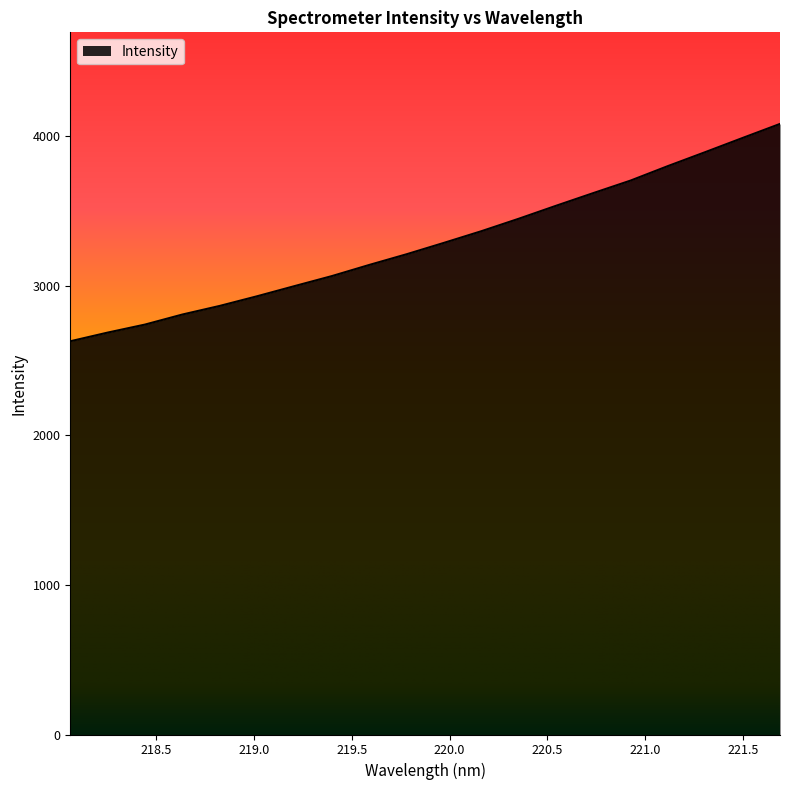

What is the smallest value displayed?

2628.5